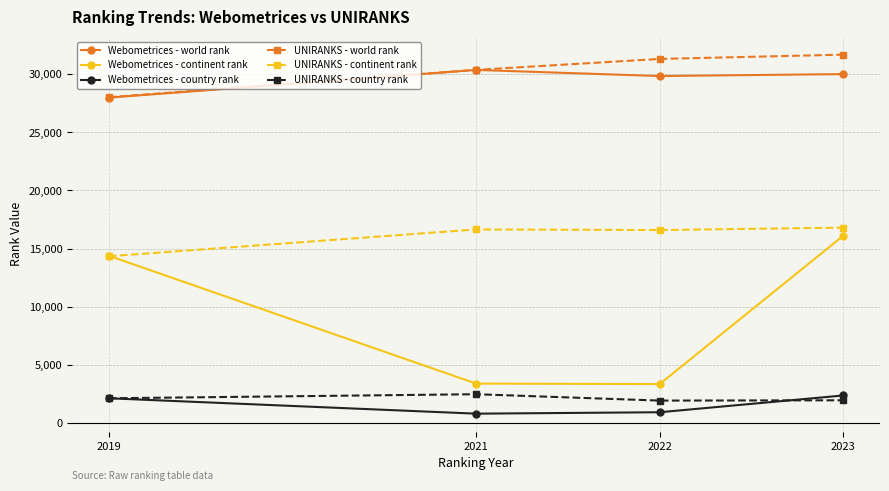

Which series changed the most between 2021 and 2023?

Webometrices - continent rank